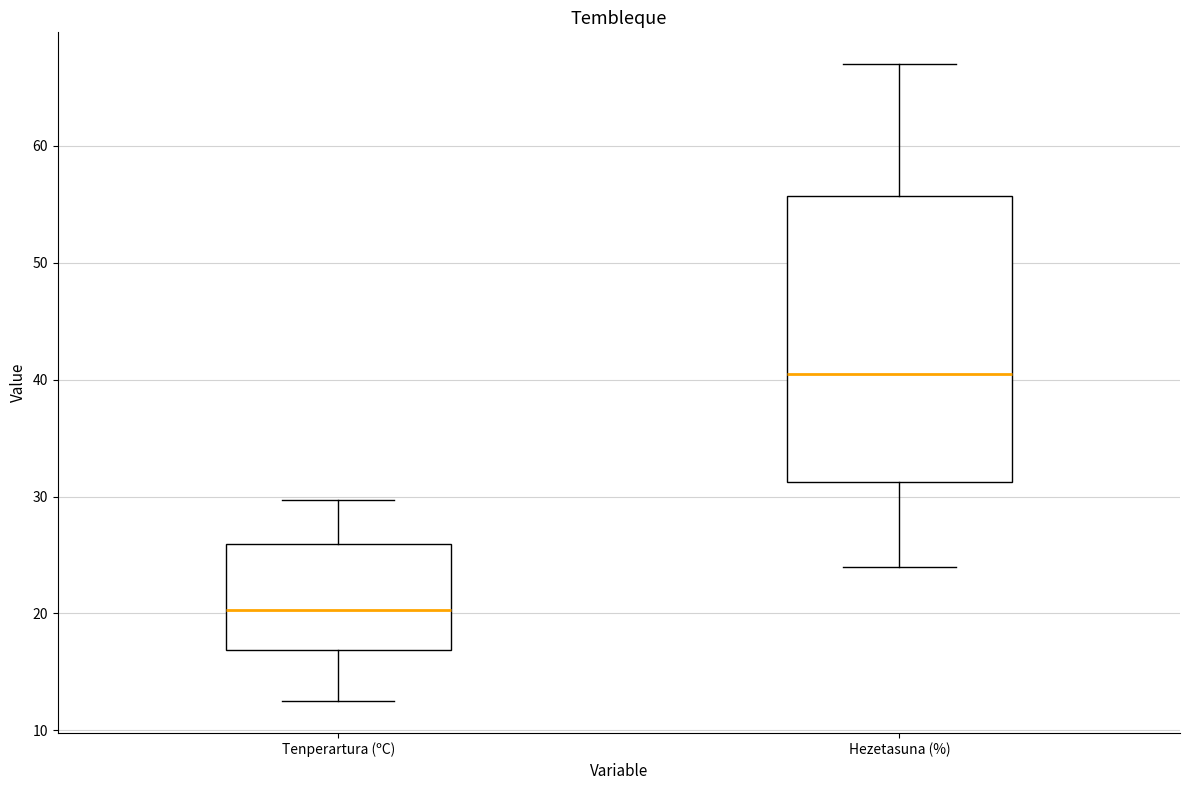

Reading left to right, read every box against the y-axis: the position of its median line, the range the box covers, and the ends of its whiskers. The values are not printed on the chart, so give them approximately, as read against the axis.

Tenperartura (ºC): median 20, box 17 to 26, whiskers 13 to 30
Hezetasuna (%): median 41, box 31 to 56, whiskers 24 to 67